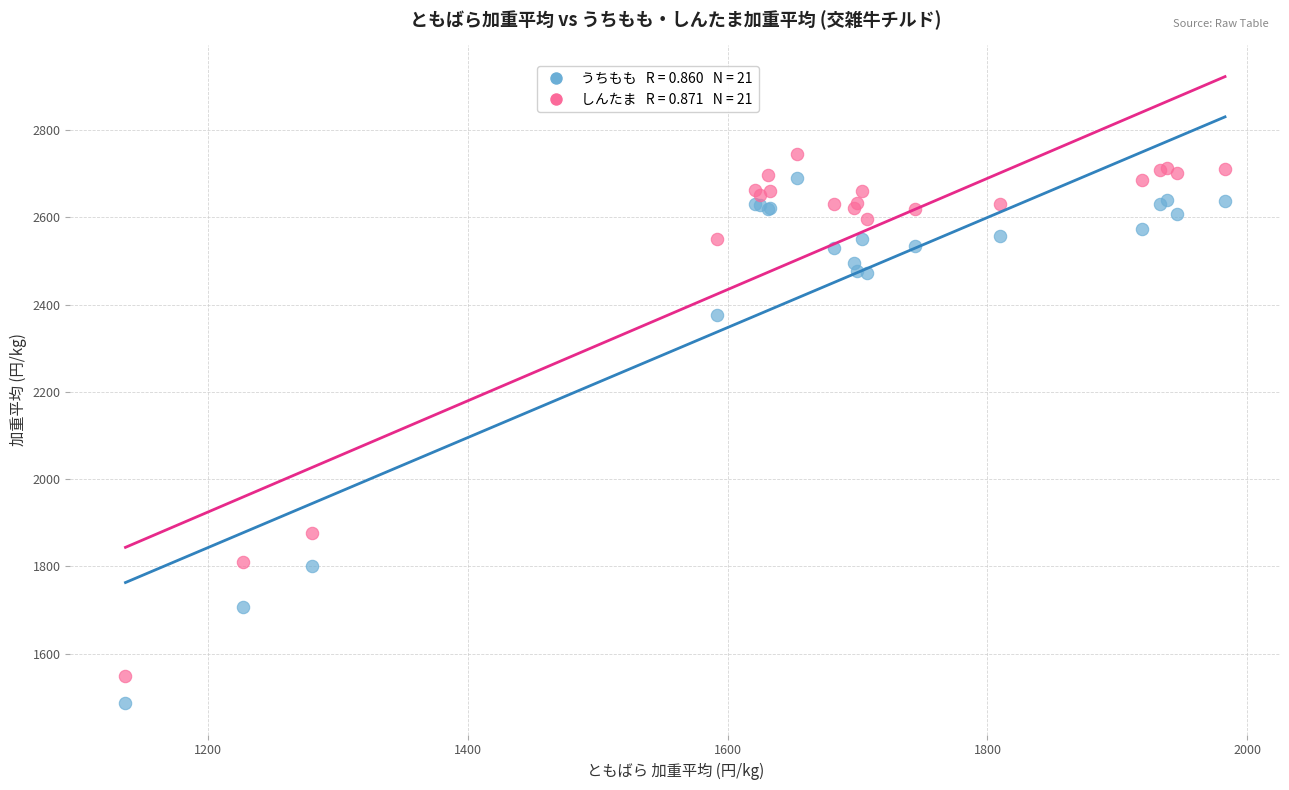

Across all series, what Y value is closest to 2116?

1876.4